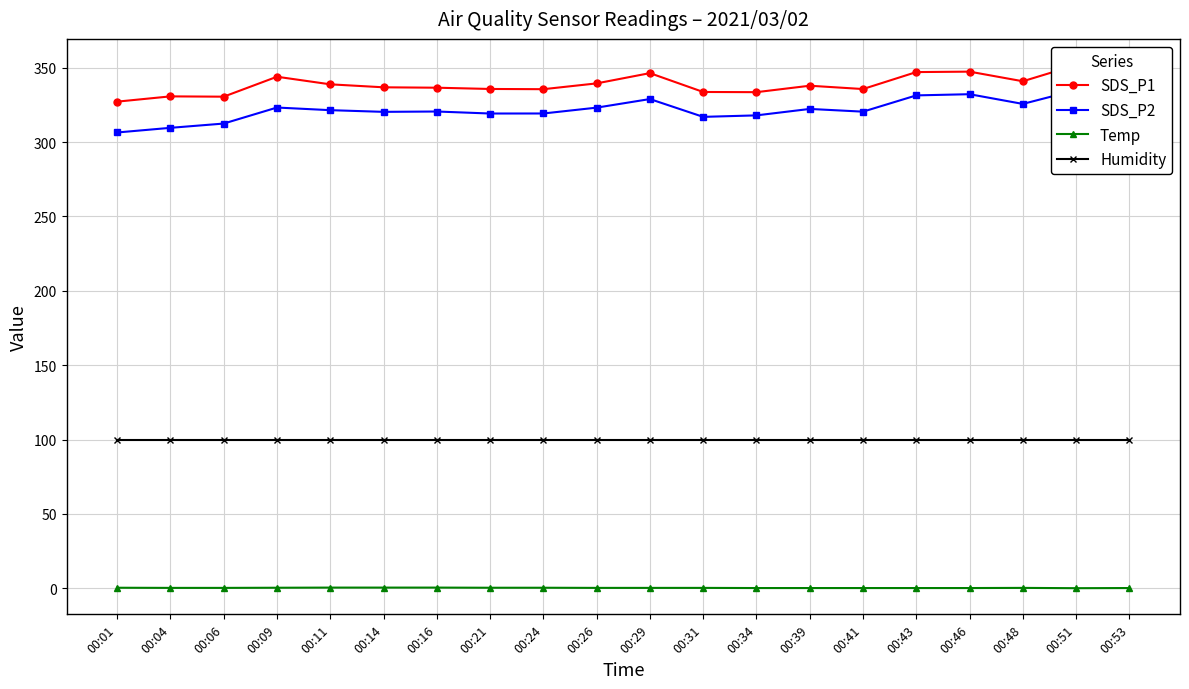

The value of SDS_P1 at 00:48 is 165.5. True or false?

False